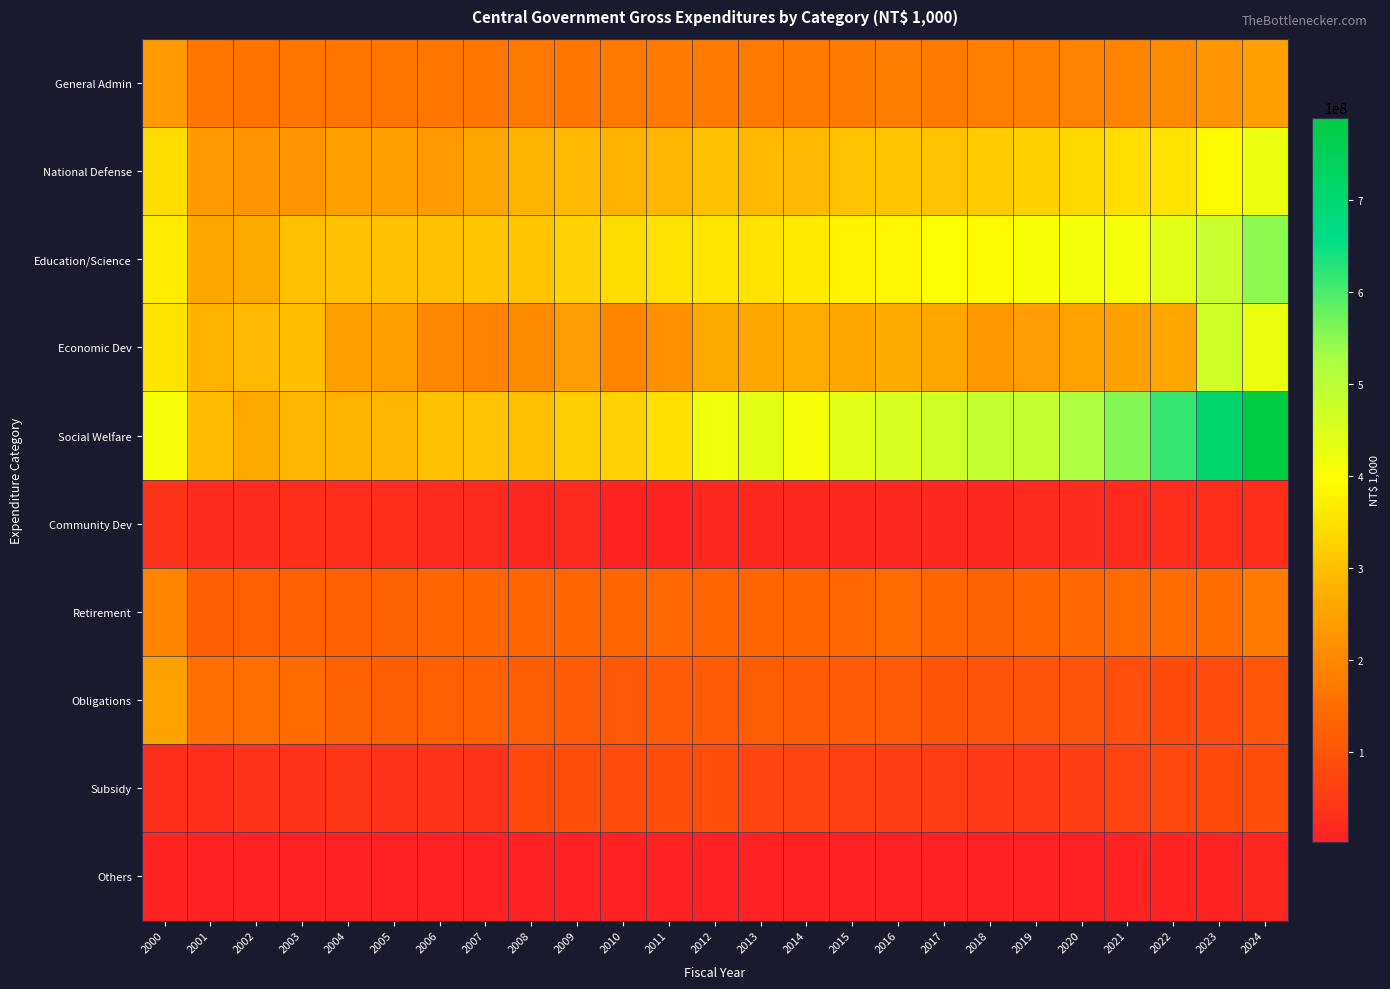

Reading right to left, extract all data points from this chart.

General Admin: 2024=248627160	2023=225544527	2022=204601162	2021=195755157	2020=190774548	2019=185367926	2018=185065504	2017=176005902	2016=179699908	2015=177119595	2014=174157358	2013=172705261	2012=176153563	2011=176427546	2010=170232619	2009=168828293	2008=170815143	2007=168172532	2006=167341987	2005=165484946	2004=164131318	2003=167334620	2002=162254986	2001=166960188	2000=234928513
National Defense: 2024=426373146	2023=386963520	2022=354647888	2021=346219614	2020=335526716	2019=324121038	2018=313740042	2017=305698355	2016=309296564	2015=305376642	2014=291362325	2013=289003350	2012=303395243	2011=284185302	2010=276783162	2009=291242366	2008=282409016	2007=256690060	2006=237093395	2005=248547122	2004=248909814	2003=227740317	2002=225243316	2001=237741947	2000=343281758
Education/Science: 2024=548921128	2023=481841795	2022=441461814	2021=411939623	2020=412058908	2019=406951596	2018=386652862	2017=401289843	2016=382376776	2015=379445653	2014=364589287	2013=355704985	2012=358915346	2011=356217505	2010=342600827	2009=326387392	2008=310350727	2007=308682712	2006=303110466	2005=301465703	2004=302056966	2003=300177957	2002=267008039	2001=257151597	2000=367635144
Economic Dev: 2024=427704619	2023=475937632	2022=255272751	2021=250575110	2020=250087307	2019=241661168	2018=233090257	2017=256726729	2016=266721358	2015=258622283	2014=269025577	2013=258306956	2012=263917390	2011=217072981	2010=194544514	2009=244404217	2008=203575405	2007=193285117	2006=196961426	2005=246996415	2004=248877651	2003=295524197	2002=291166264	2001=277074613	2000=356417879
Social Welfare: 2024=789721971	2023=706863507	2022=615099781	2021=556749697	2020=523398734	2019=490250191	2018=487343198	2017=472194668	2016=460067625	2015=439479273	2014=411770377	2013=438886933	2012=420088478	2011=348517218	2010=327430028	2009=320161128	2008=298420201	2007=305129196	2006=303325489	2005=285690811	2004=279849374	2003=284364678	2002=262241197	2001=293348938	2000=411022531
Community Dev: 2024=28640137	2023=28196078	2022=26233562	2021=20793608	2020=22939686	2019=18542998	2018=18003496	2017=16437220	2016=17455773	2015=15911029	2014=16145194	2013=15881778	2012=15866239	2011=6601283	2010=8974967	2009=21367156	2008=13469115	2007=19400776	2006=20406321	2005=25217184	2004=24780700	2003=28679627	2002=23432740	2001=22308984	2000=39627295
Retirement: 2024=173502099	2023=148662457	2022=147194777	2021=145844071	2020=143394259	2019=133835772	2018=127649751	2017=137882119	2016=146829004	2015=138395253	2014=134614283	2013=132791542	2012=138268783	2011=138450963	2010=134538073	2009=133444716	2008=133726645	2007=134590094	2006=134662524	2005=130537418	2004=123116640	2003=125413847	2002=124288056	2001=121966985	2000=195395108
Obligations: 2024=107313876	2023=83266943	2022=82895254	2021=88207826	2020=95373185	2019=98207721	2018=100724972	2017=101811346	2016=113204028	2015=111721531	2014=115116917	2013=117435662	2012=114520125	2011=111753010	2010=109805363	2009=116752240	2008=117434882	2007=123996768	2006=125200177	2005=117869748	2004=127055046	2003=144633773	2002=152239748	2001=151241783	2000=249584169
Subsidy: 2024=88447561	2023=83008182	2022=78850087	2021=68153593	2020=61127584	2019=52109921	2018=52308130	2017=55815191	2016=59369992	2015=64610928	2014=73112070	2013=70843043	2012=86724085	2011=90033732	2010=85804538	2009=89059353	2008=82338871	2007=37022567	2006=37597947	2005=39461202	2004=40677115	2003=39957102	2002=37909129	2001=27671677	2000=25979841
Others: 2024=12604177	2023=7491056	2022=7699360	2021=4827789	2020=4672429	2019=4758821	2018=4833696	2017=3439490	2016=4926335	2015=5049528	2014=3692473	2013=4293067	2012=4553053	2011=5174663	2010=3714375	2009=3172999	2008=5133826	2007=5060955	2006=4115389	2005=5697650	2004=5344604	2003=4303439	2002=6159348	2001=4233570	2000=6273014